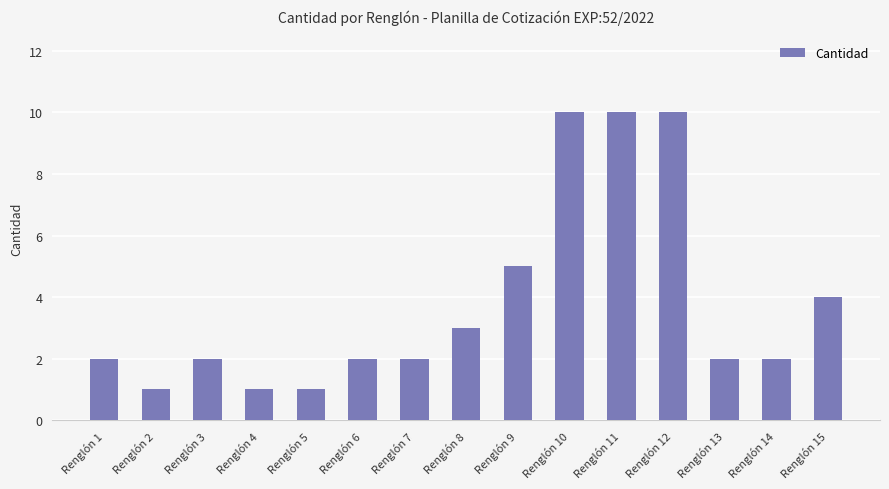

What is the approximate value at Renglón 14?

2